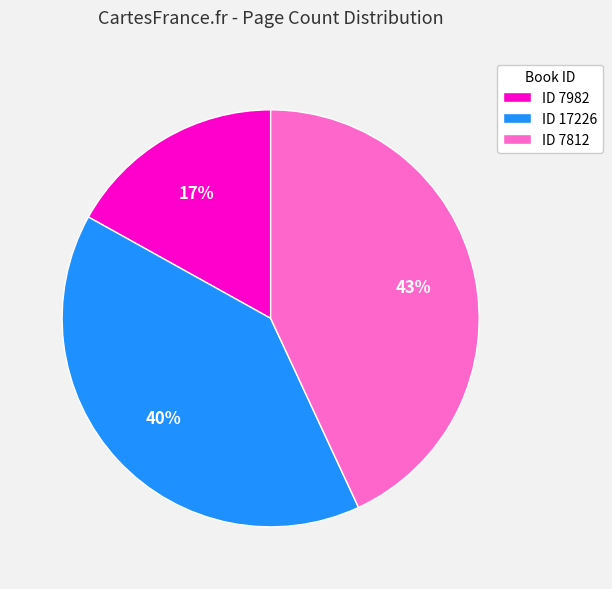

Does ID 7982 account for over 50% of the chart?

No